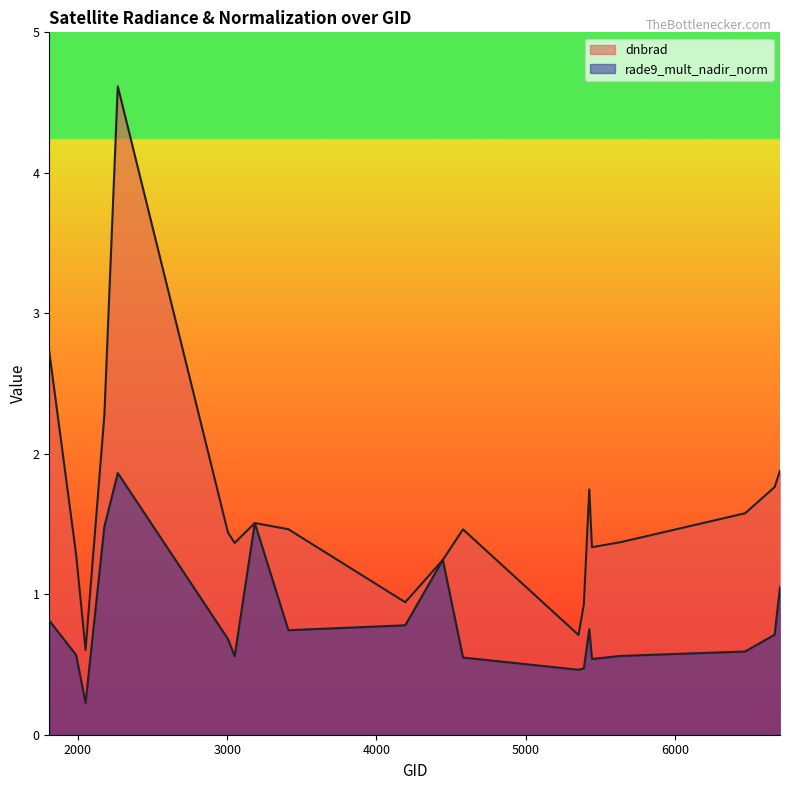

How many interior local peaks does the rade9_mult_nadir_norm series have?

4